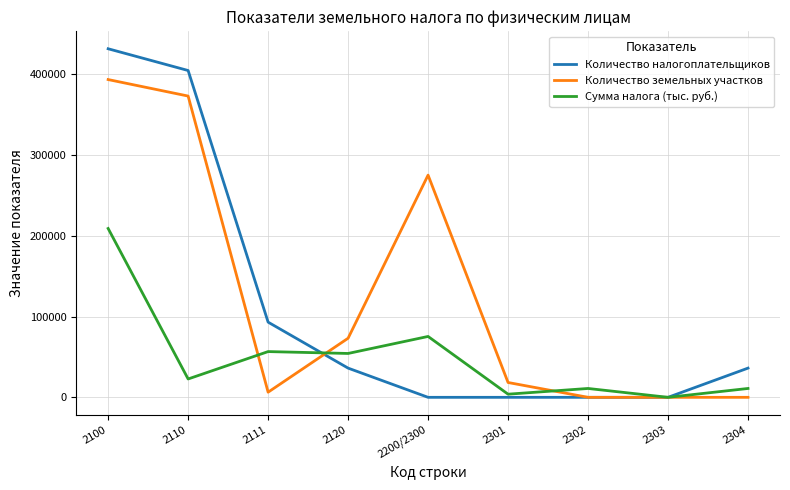

What position from the right is 2303?

2